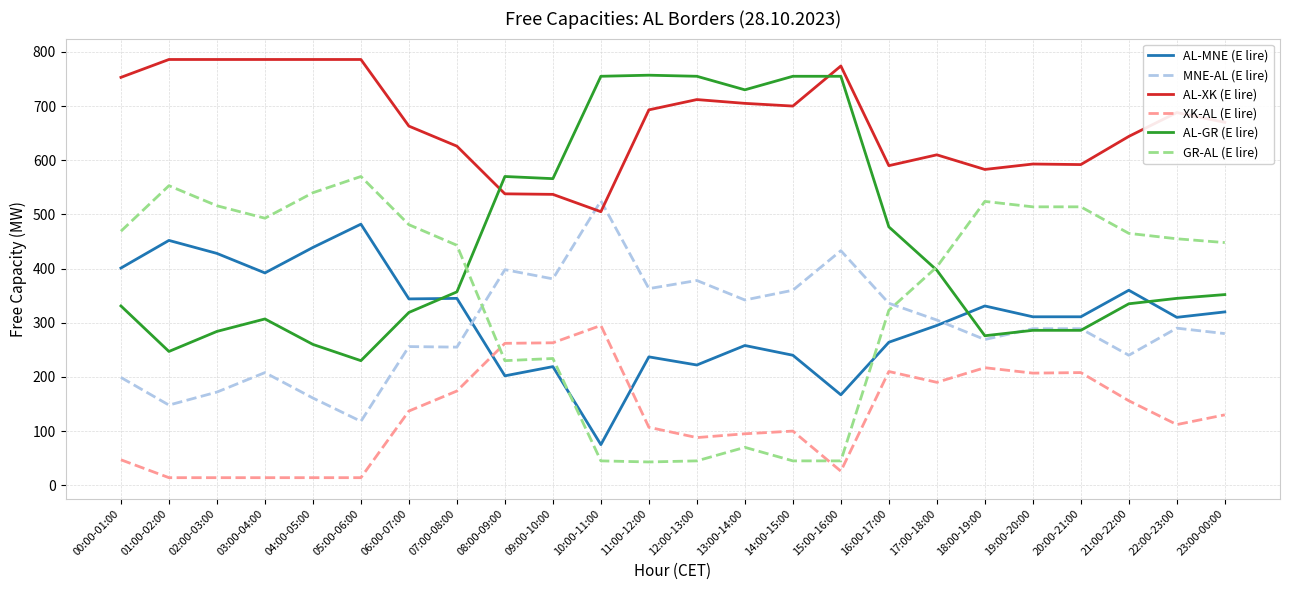

Between which two adjacent categories do GR-AL (E lire) and XK-AL (E lire) first intersect?

07:00-08:00 and 08:00-09:00